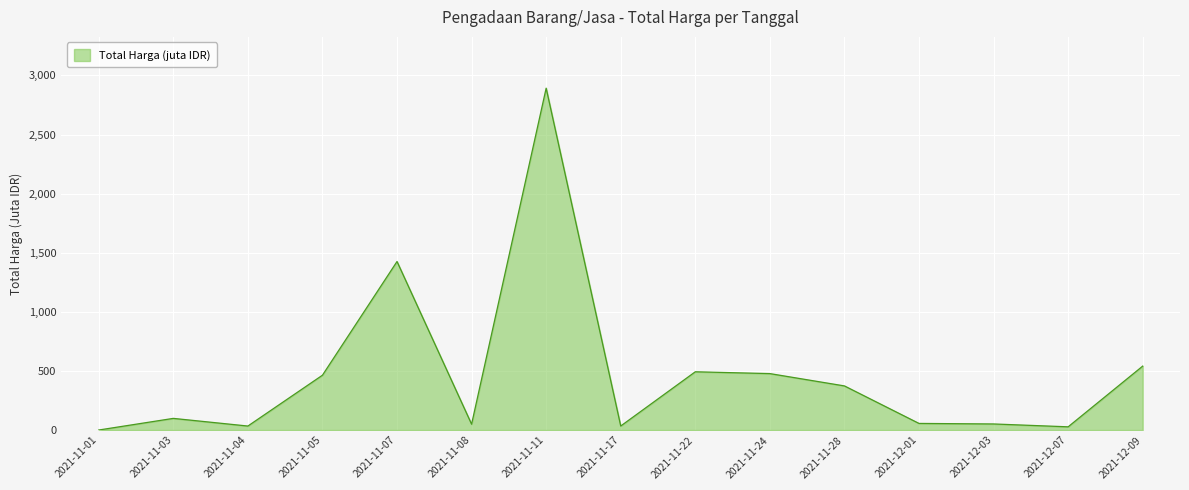

What is the maximum value shown in the chart?

2892.1